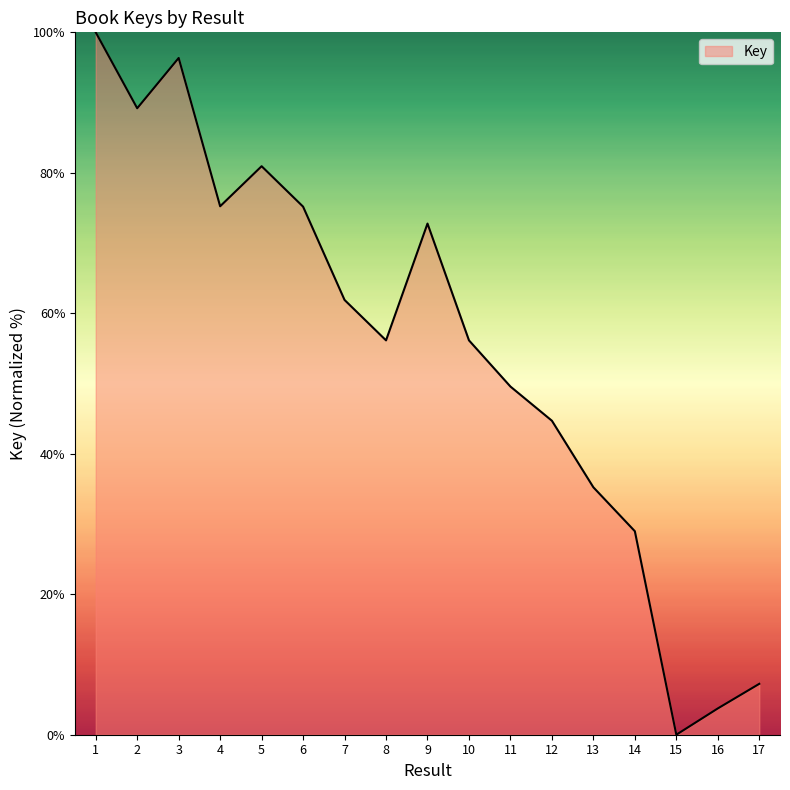

What is the change in value from 13 to 14?

-6.3